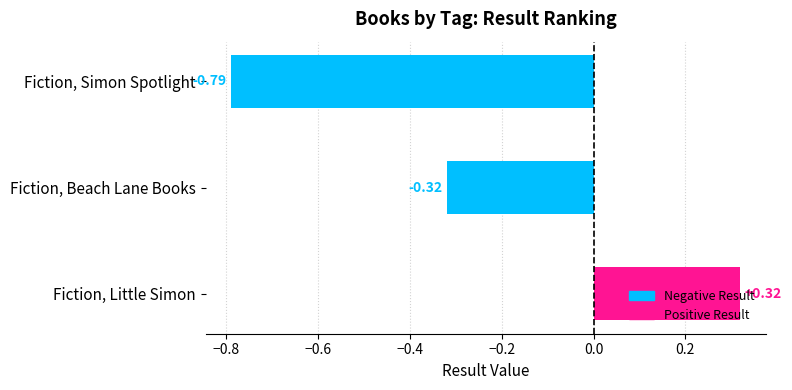

Reading right to left, transcribe all the data shown in this chart.

0.3	-0.3	-0.8